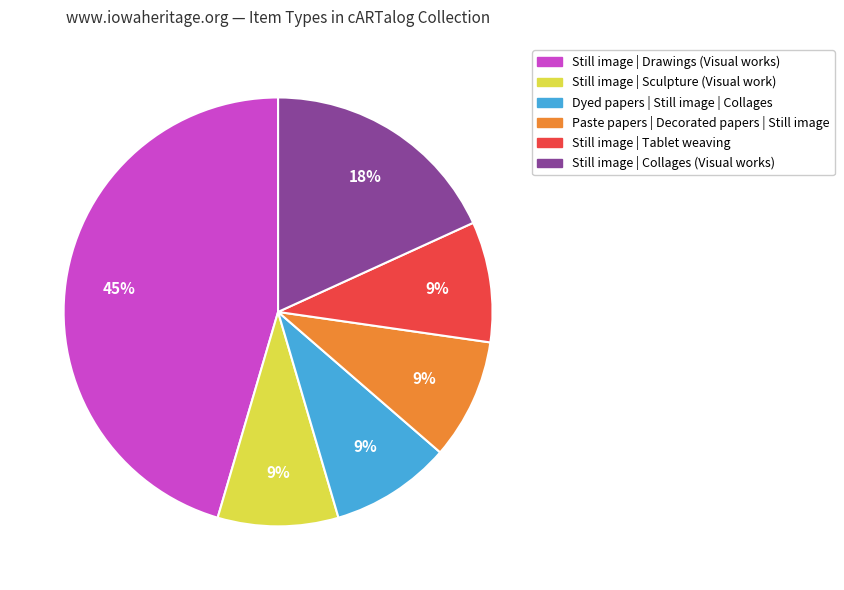

Does any single category account for the majority?

No